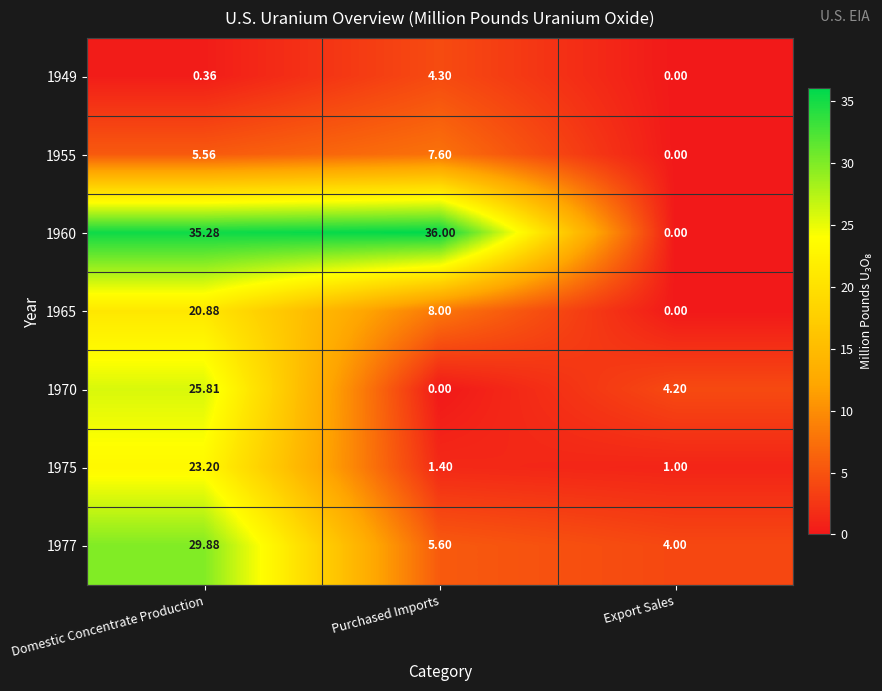

Is the value of 1965 at Purchased Imports greater than the value of 1977 at Domestic Concentrate Production?

No